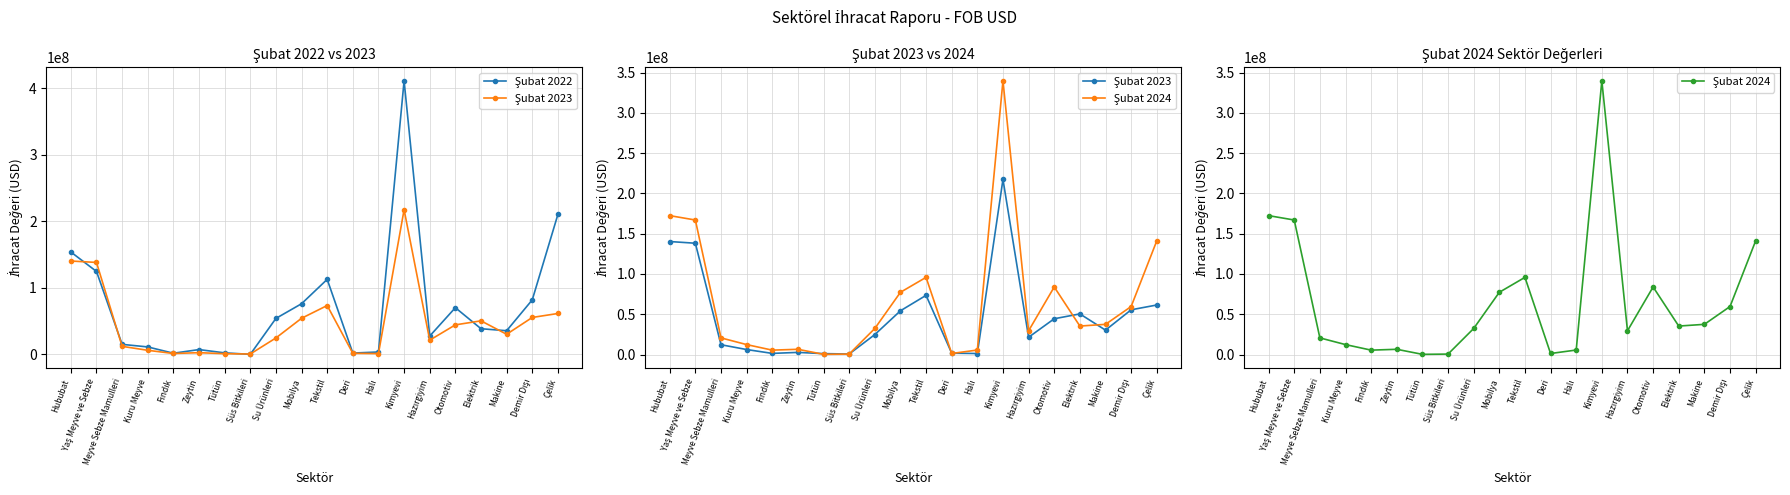

In Şubat 2022, how many points are higher than both neighbors (excluding endpoints)?

4